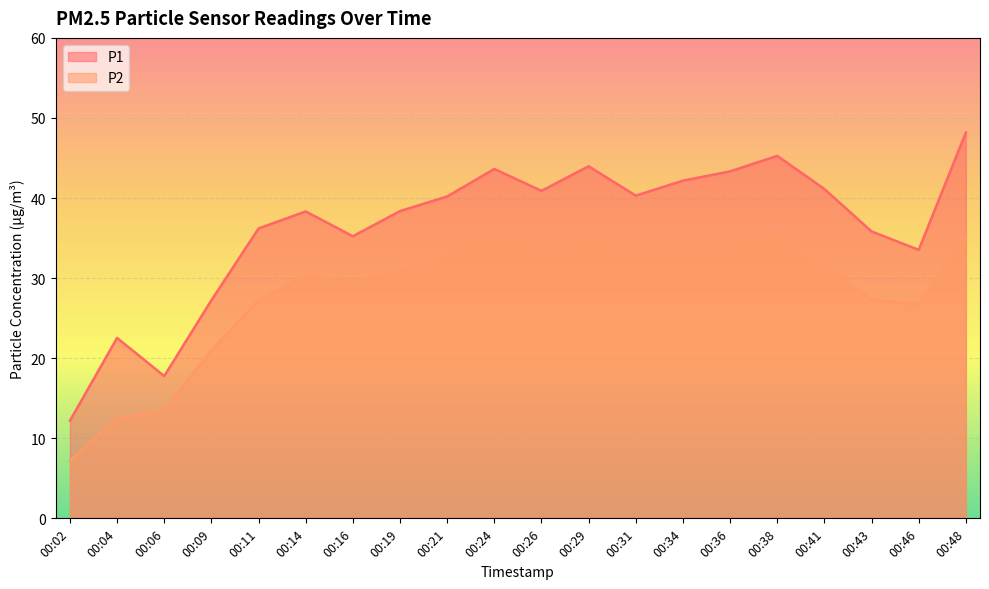

At which category is the sum across all series the highest?

00:48